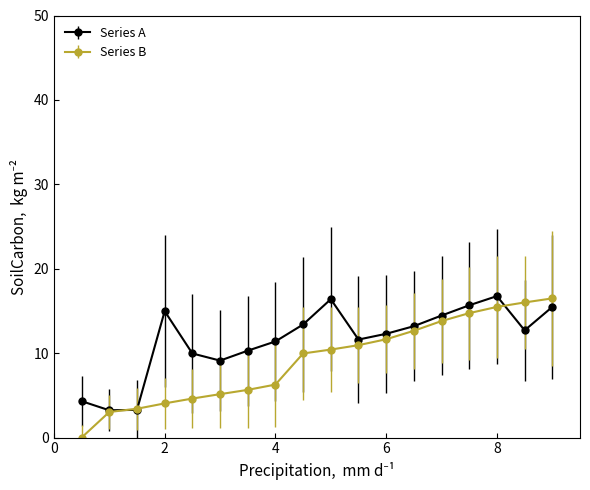

Which series has the largest total across all categories?

Series A